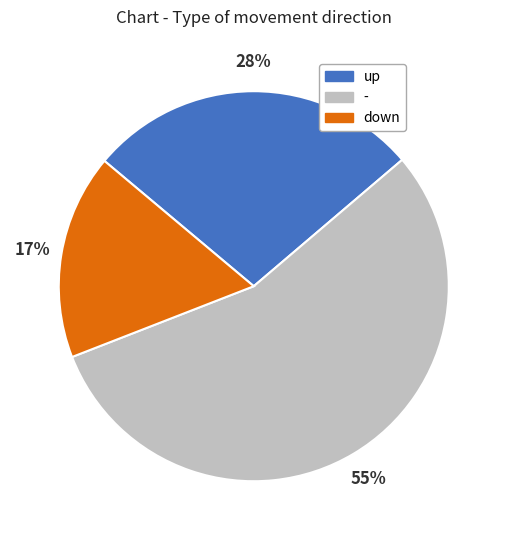

Combined, do - and down account for over 50%?

Yes